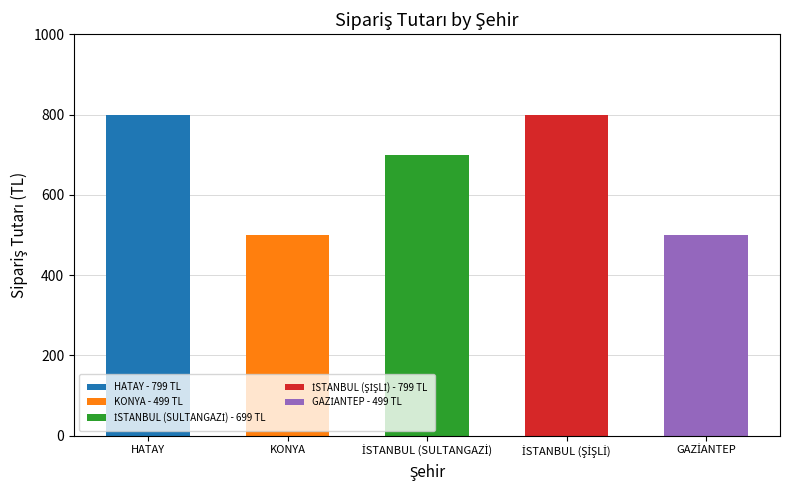

List the labels in order of value, smallest first.

KONYA, GAZİANTEP, İSTANBUL (SULTANGAZİ), HATAY, İSTANBUL (ŞİŞLİ)